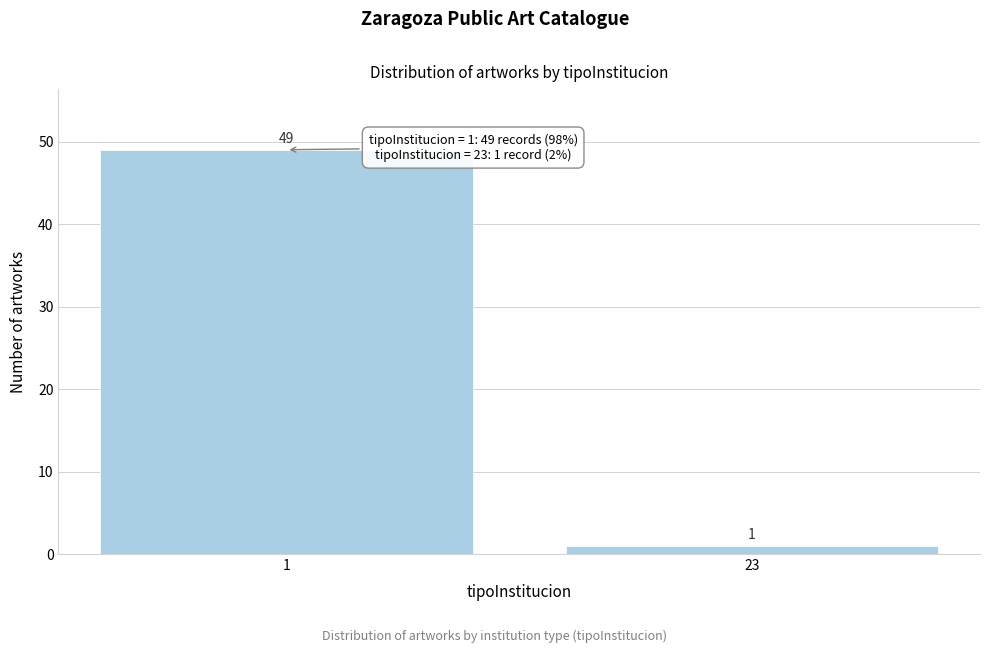

Reading left to right, what are all the values shown in this chart?

1=49	23=1